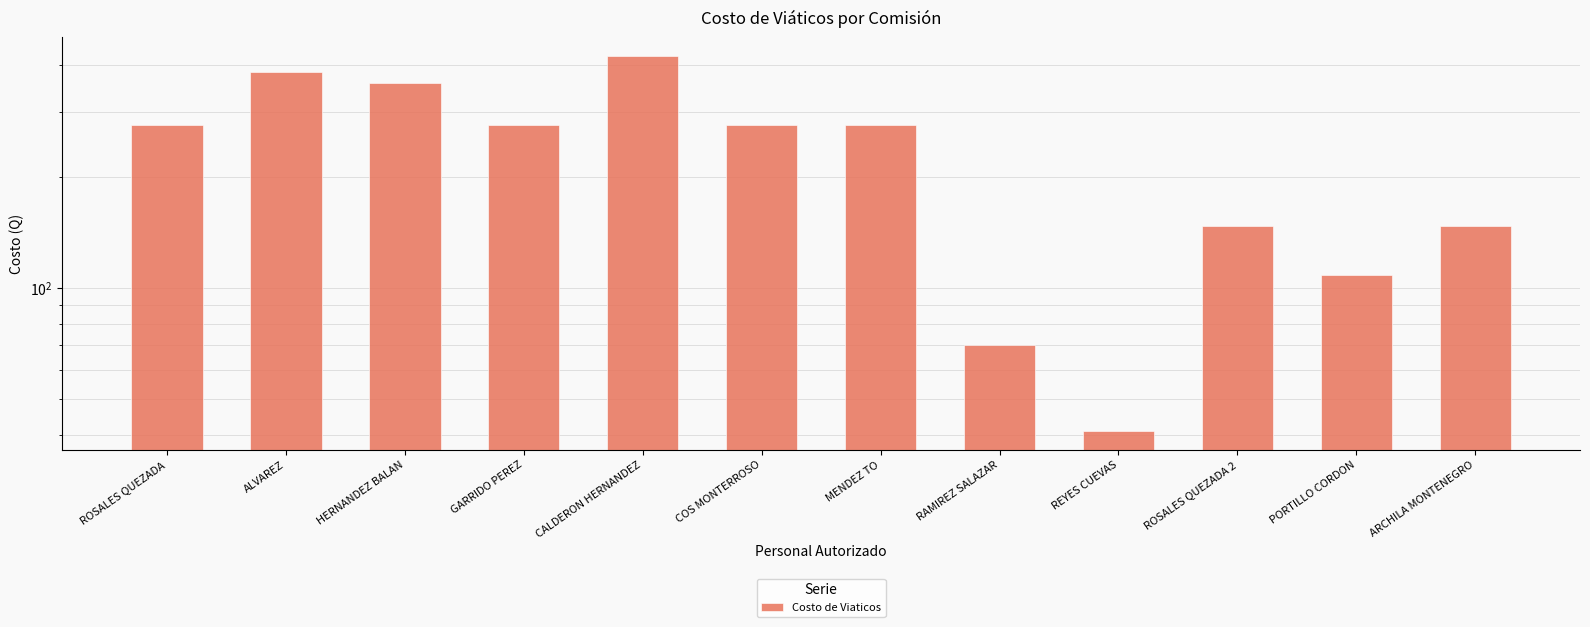

What is the label of the 10th bar from the right?

HERNANDEZ BALAN